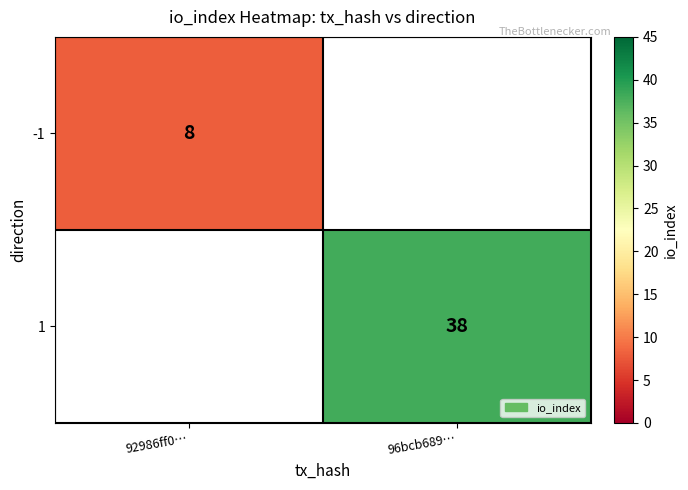

How many series are shown in this chart?

2